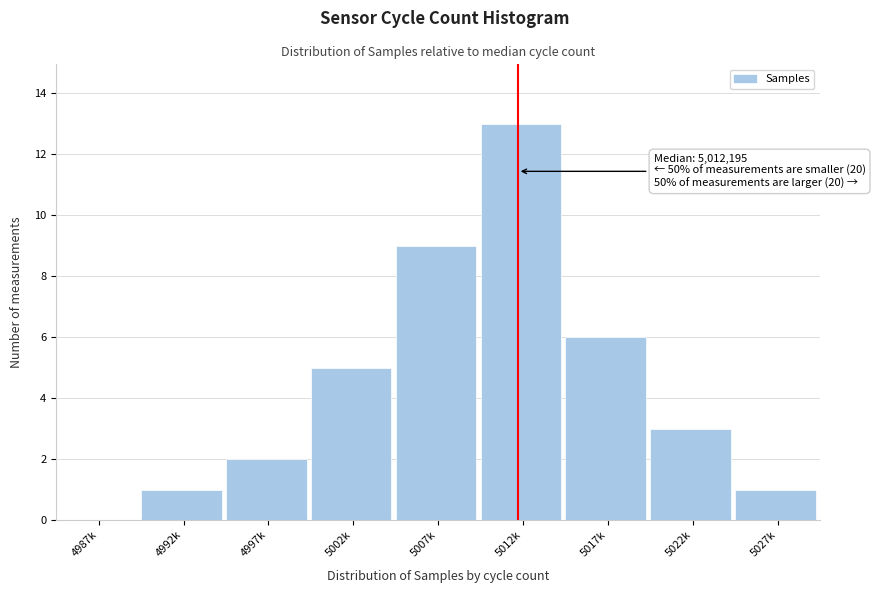

Reading left to right, list all the values displayed in this chart.

4987k=0	4992k=1	4997k=2	5002k=5	5007k=9	5012k=13	5017k=6	5022k=3	5027k=1